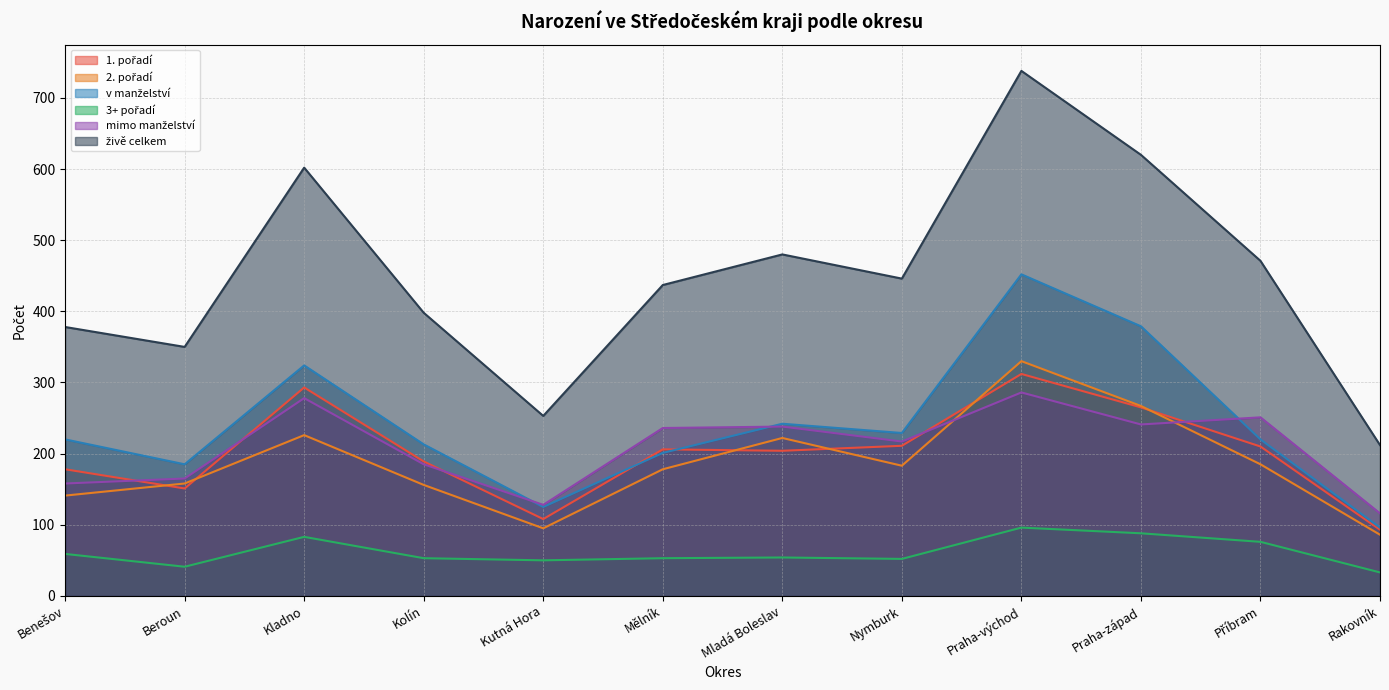

Rank the categories by 1. pořadí value from lowest to highest.

Rakovník, Kutná Hora, Beroun, Benešov, Kolín, Mladá Boleslav, Mělník, Příbram, Nymburk, Praha-západ, Kladno, Praha-východ